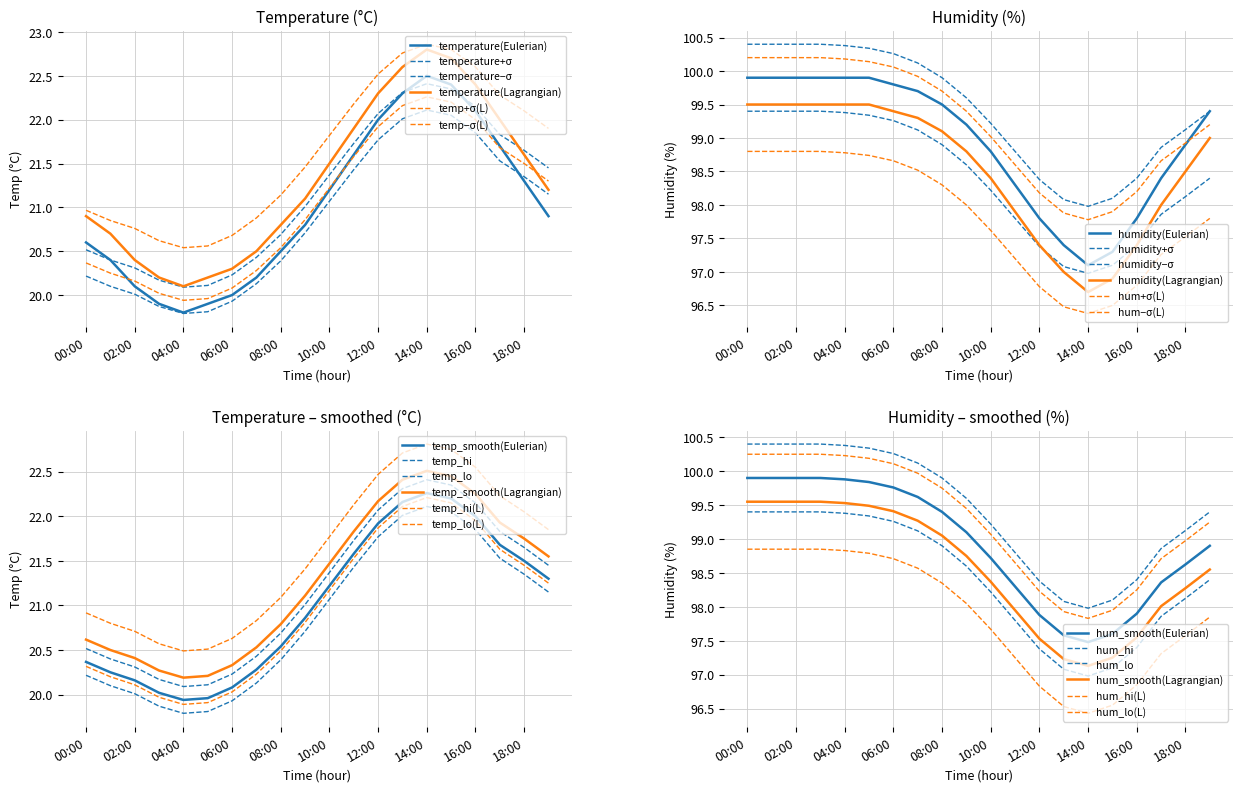

Does the chart have visible grid lines?

Yes